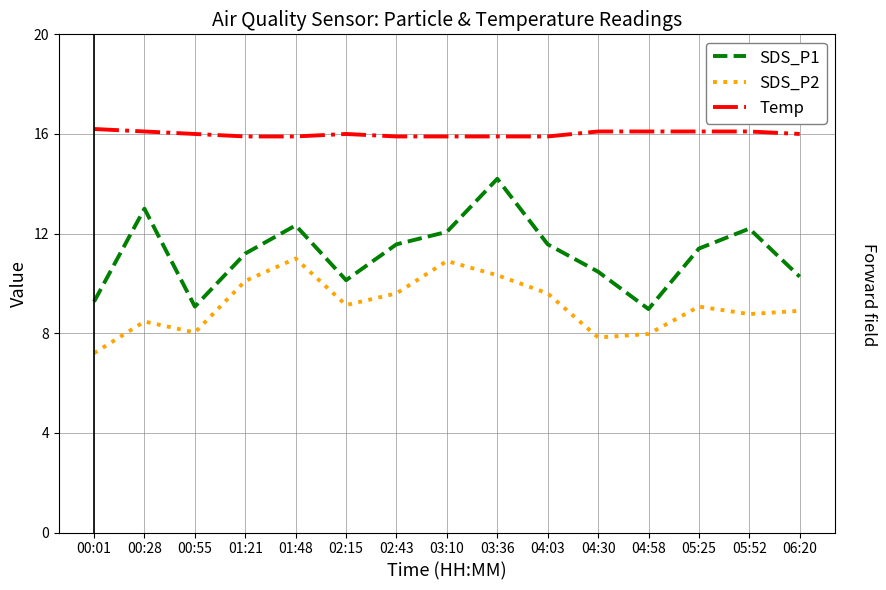

True or false: SDS_P2 and SDS_P1 intersect in this chart.

False